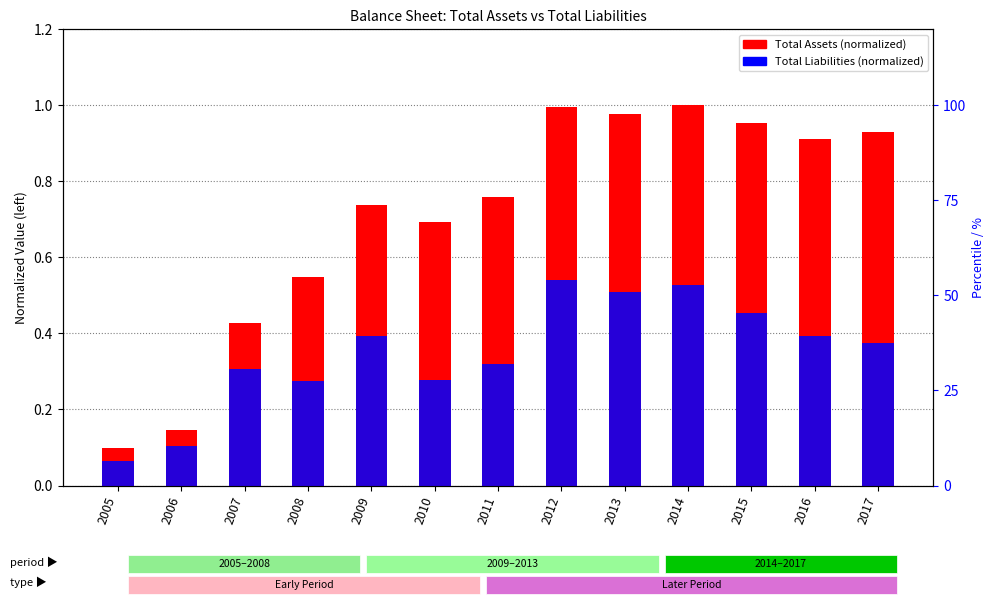

Is it true that Total Liabilities (normalized) equals 0.9 at 2014?

False